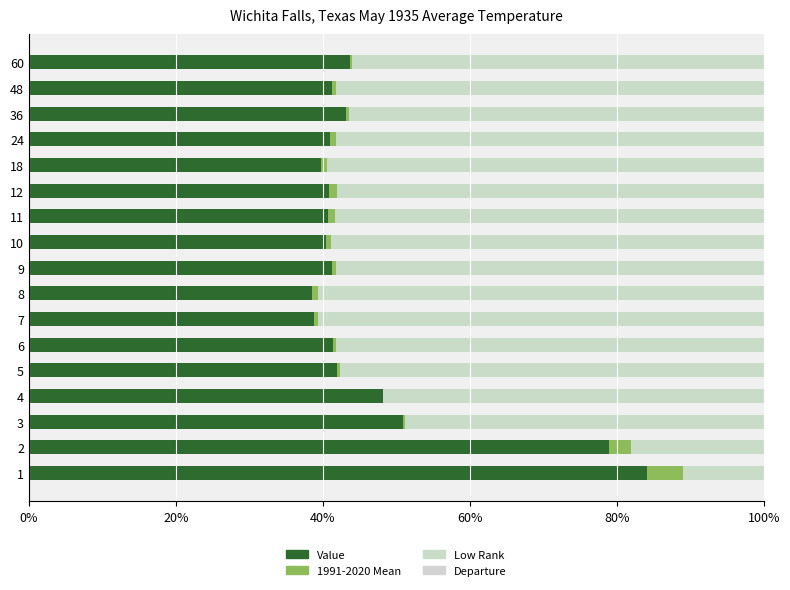

Count the number of data series in this chart.

4